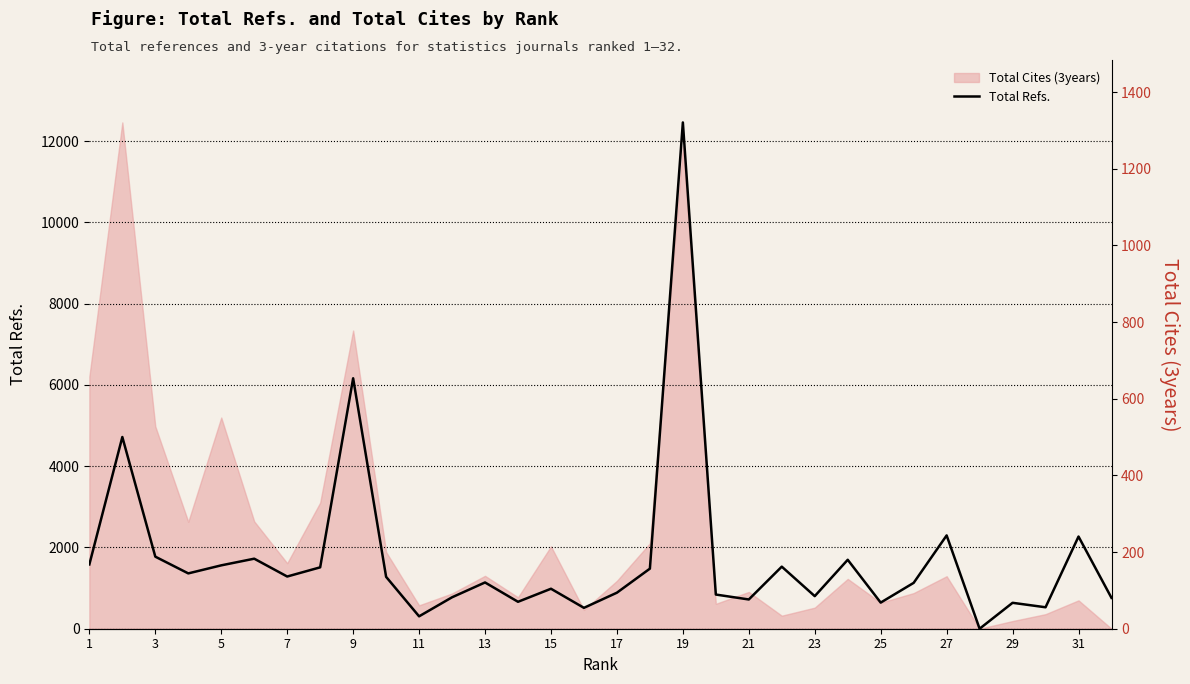

How many values are above zero?

31